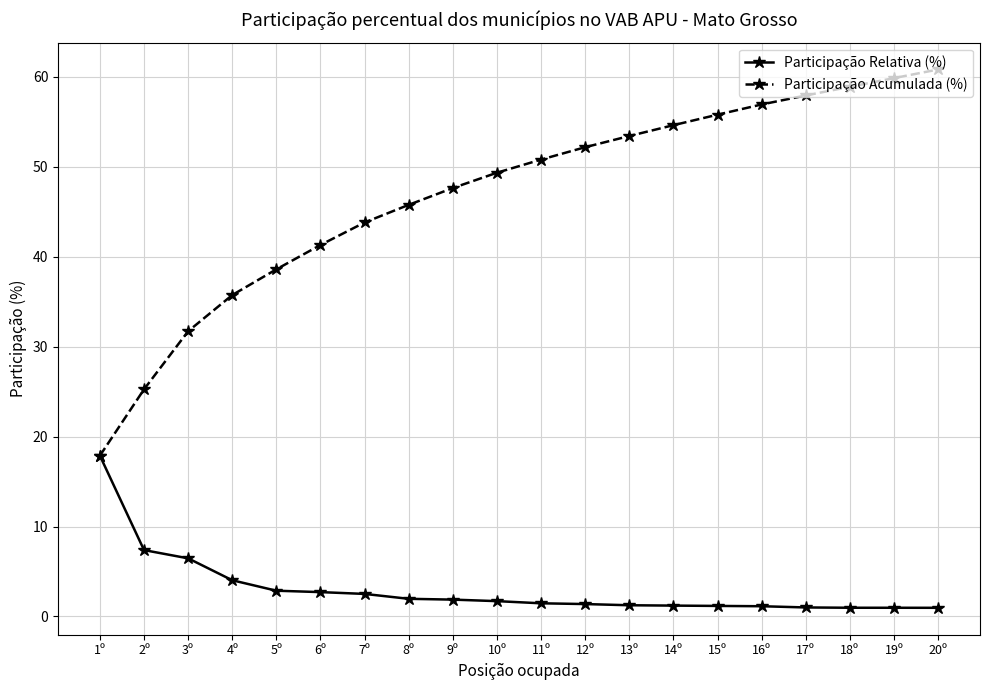

How many values in the Participação Acumulada (%) series are below 50?

10